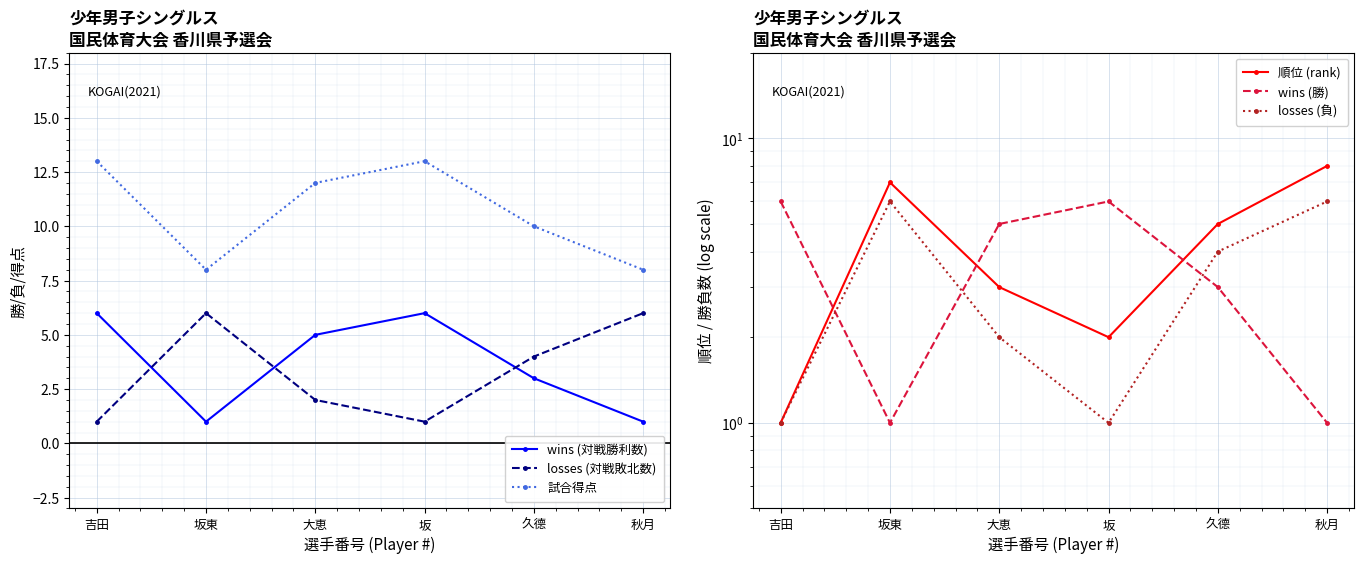

The wins (勝) series shows 1 at 坂東. True or false?

False